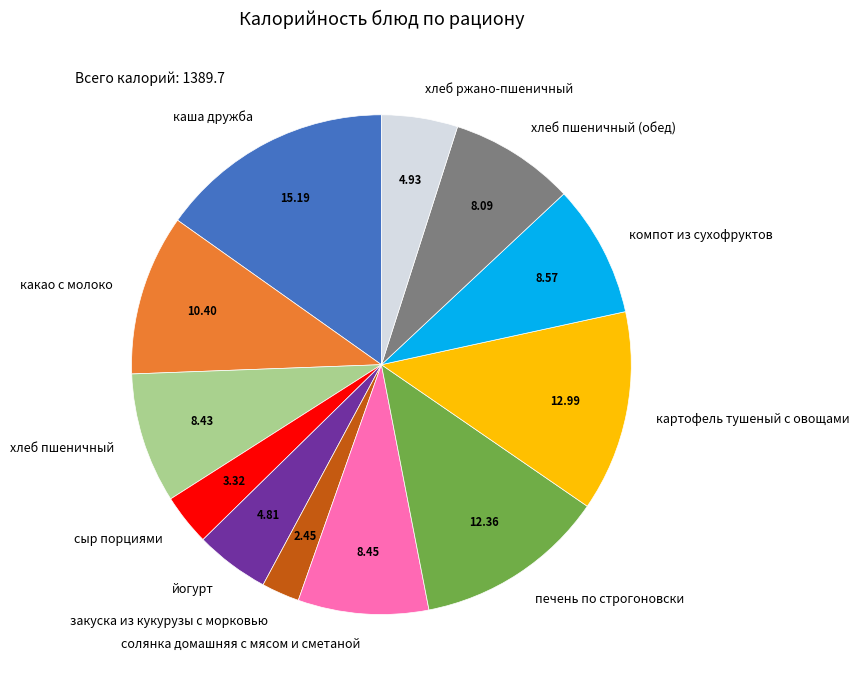

Does компот из сухофруктов account for over 50% of the chart?

No